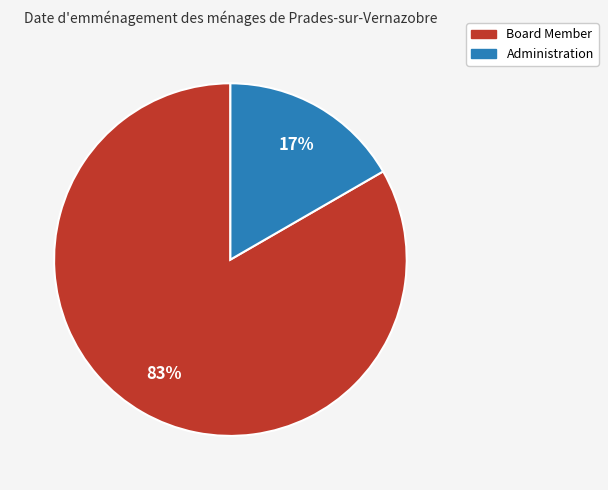

To the nearest percent, what percentage of the pie is Administration?

17%